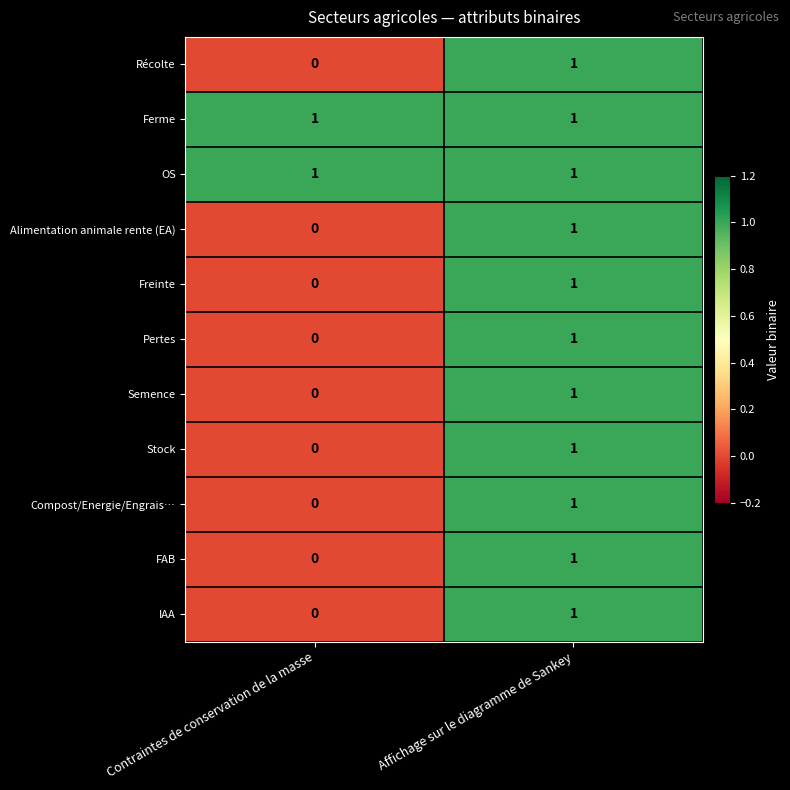

What is the spread (max minus min) of values at Contraintes de conservation de la masse?

1